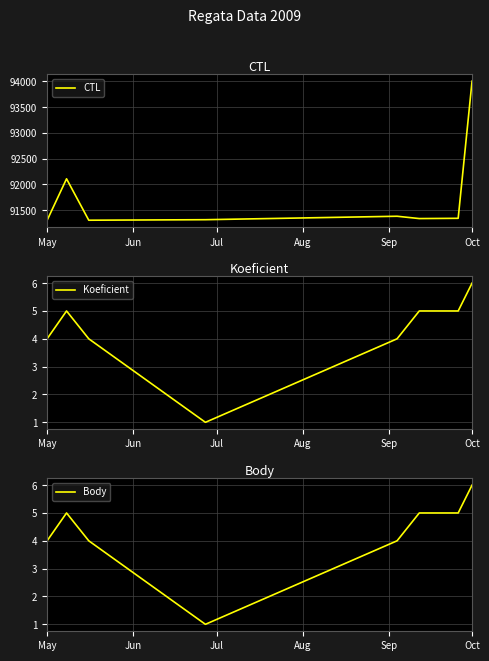

True or false: CTL and Body intersect in this chart.

False